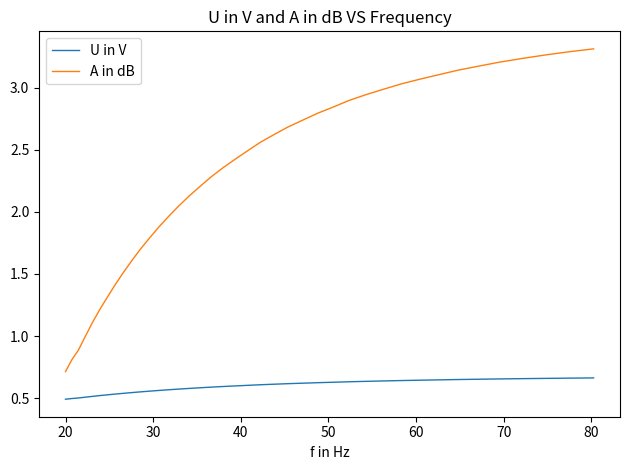

Rank the series by their average value, from lowest to highest.

U in V, A in dB